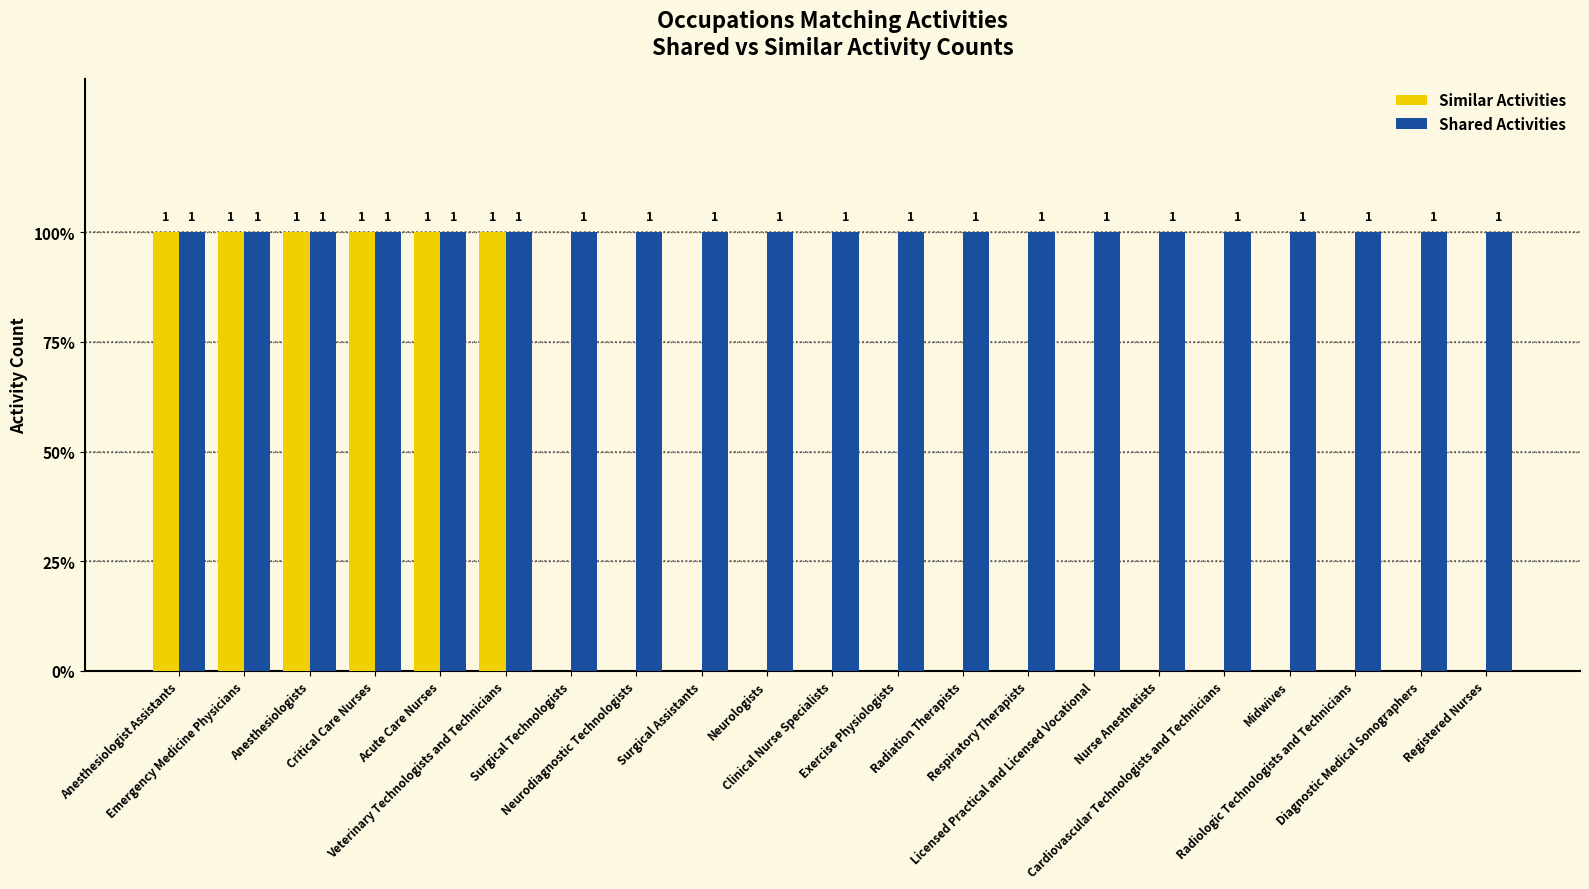

Are the bars horizontal?

No